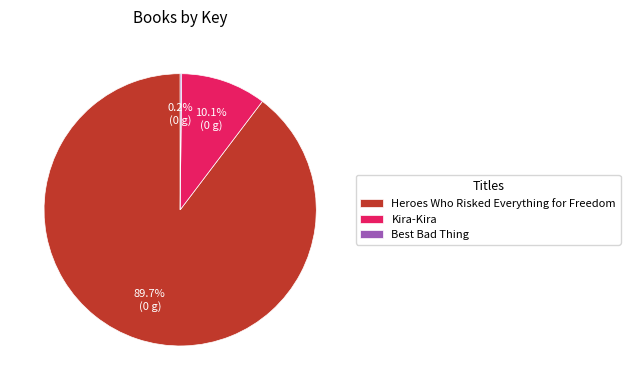

To the nearest percent, what is the combined percentage of Kira-Kira and Heroes Who Risked Everything for Freedom?

100%